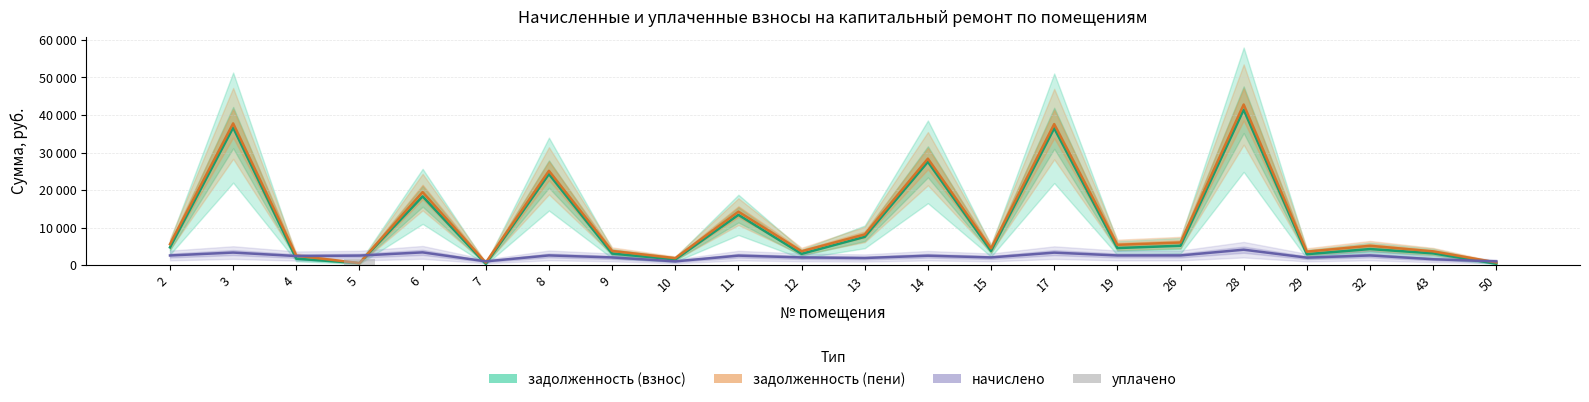

How many groups of bars are there?

22